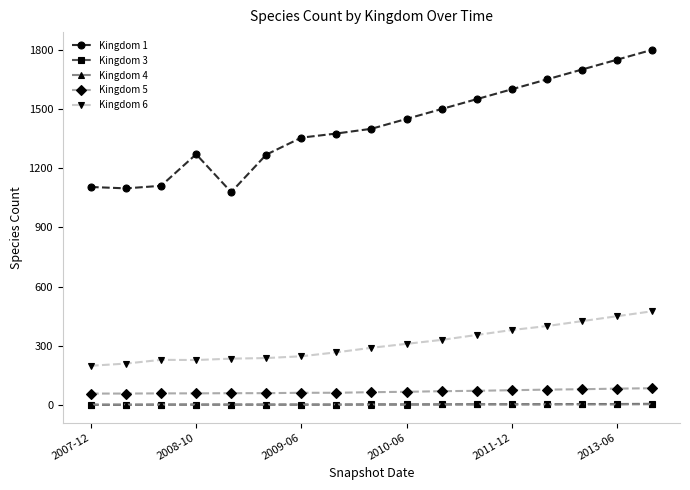

At how many categories does at least one series exceed 733?

17